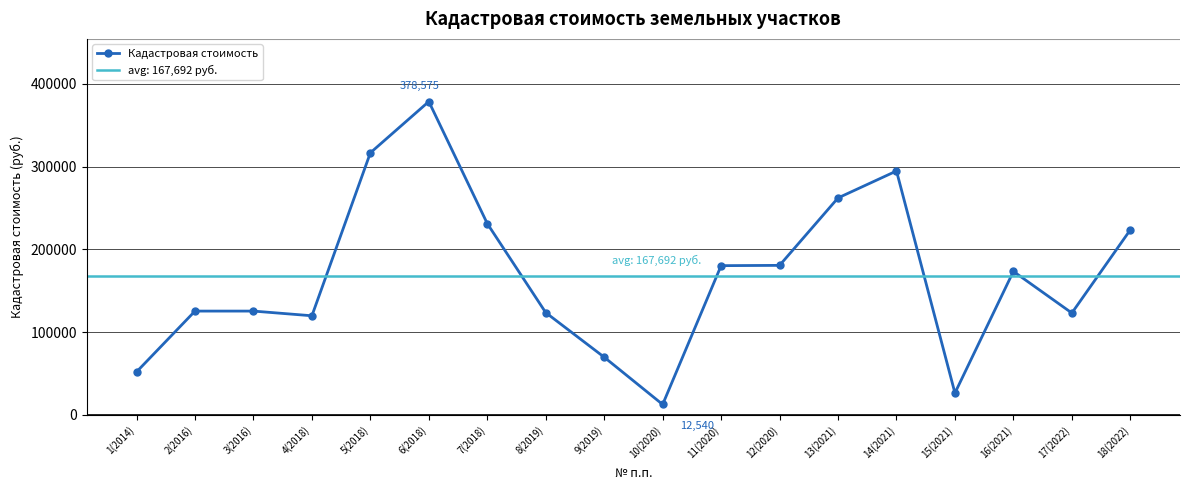

What is the difference between the maximum and second lowest values?

352206.7